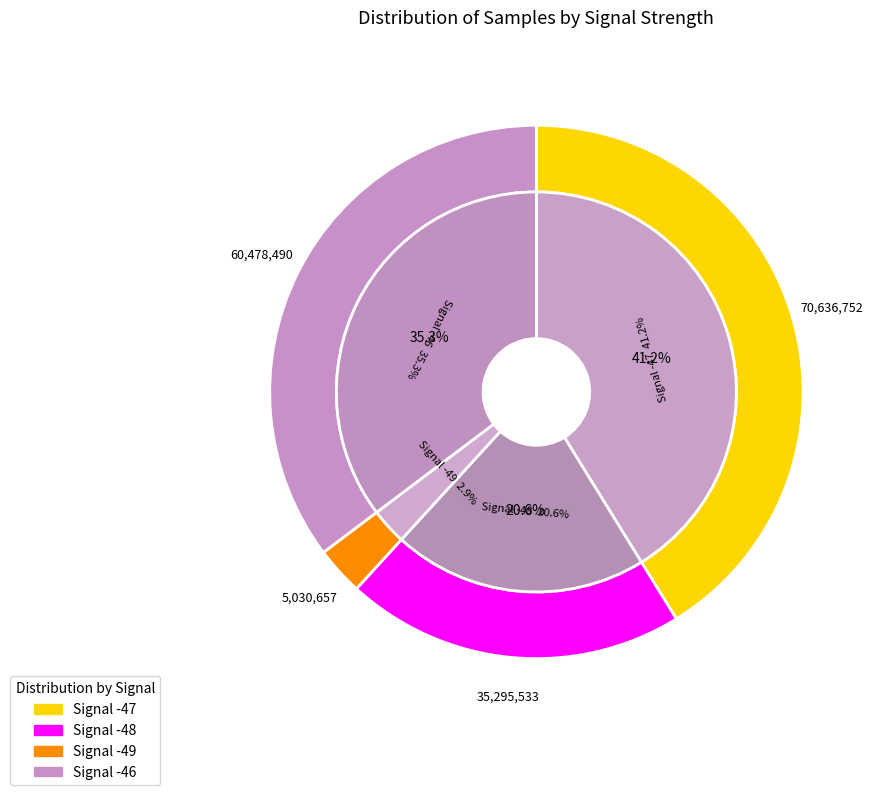

True or false: -47 accounts for 19% of the total.

False